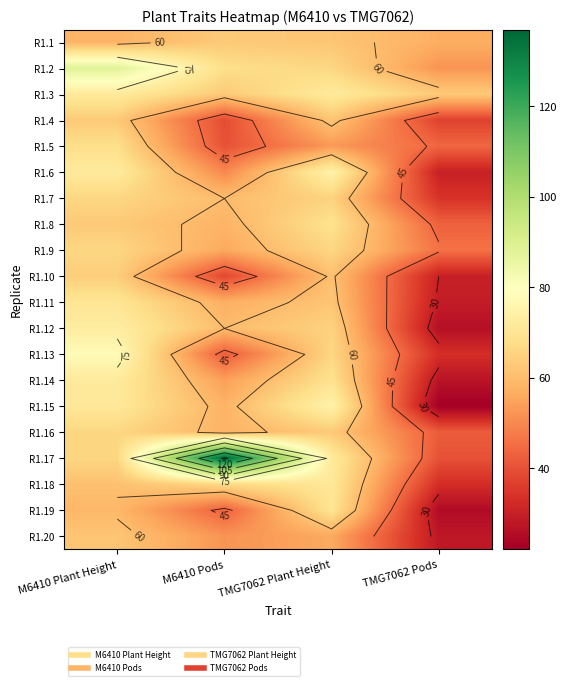

What is the sum of all R1.10 values?

193